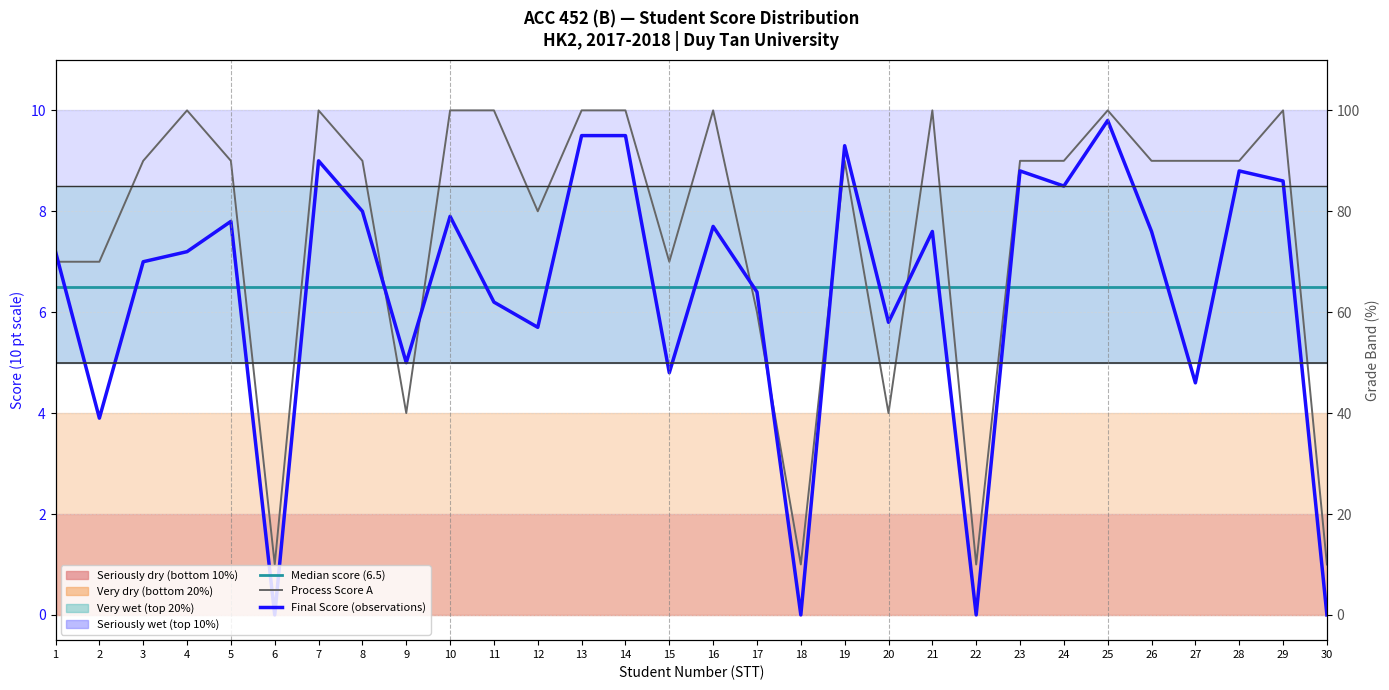

True or false: Median score (6.5) has more than 1 interior local peaks.

False